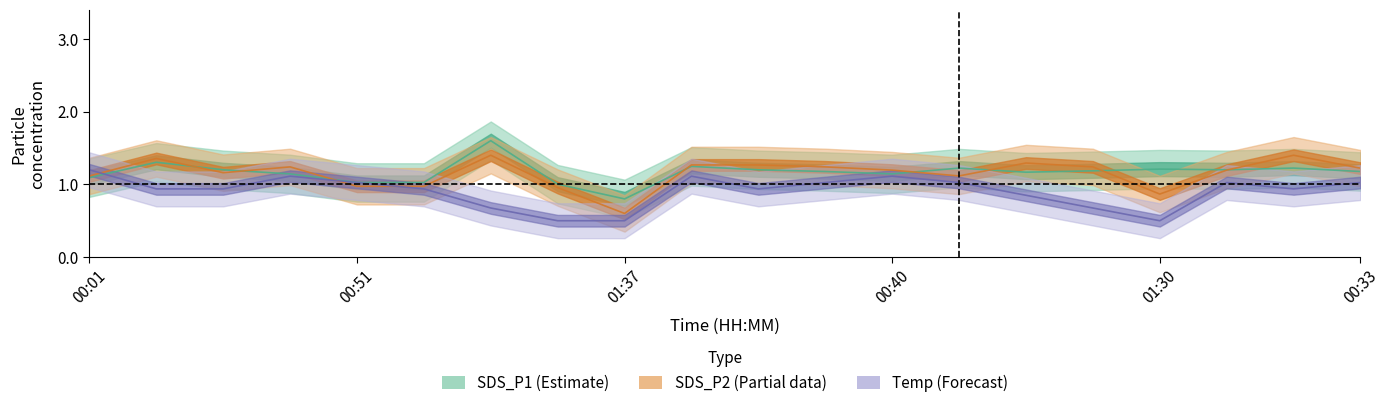

The SDS_P2 series shows 0.5 at 00:33. True or false?

False